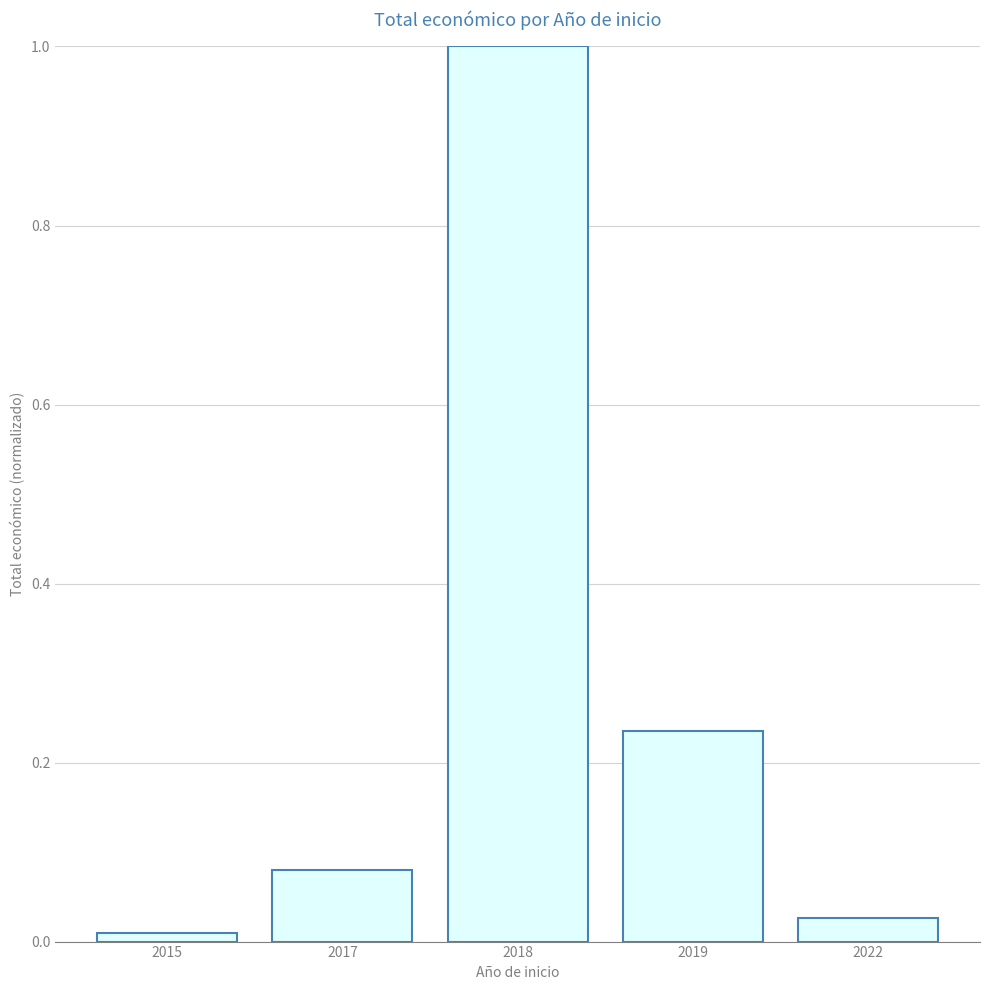

Which category has the highest value across all series?

2018